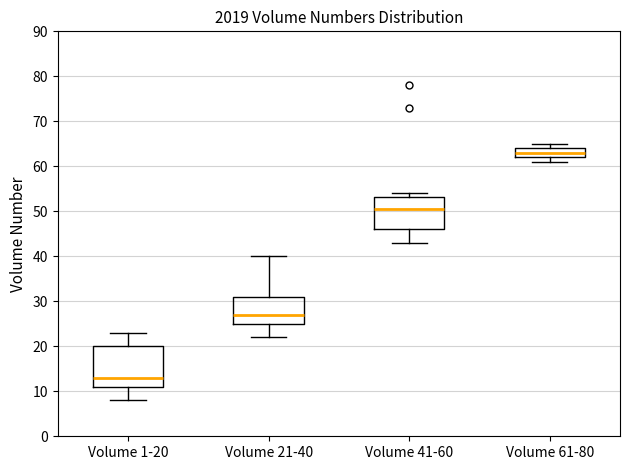

Which box's median line is the highest?

Volume 61-80